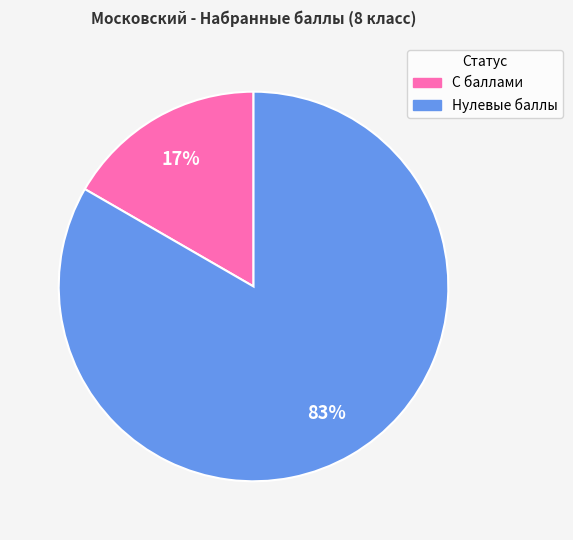

The Нулевые баллы slice represents 83% of the pie. True or false?

True